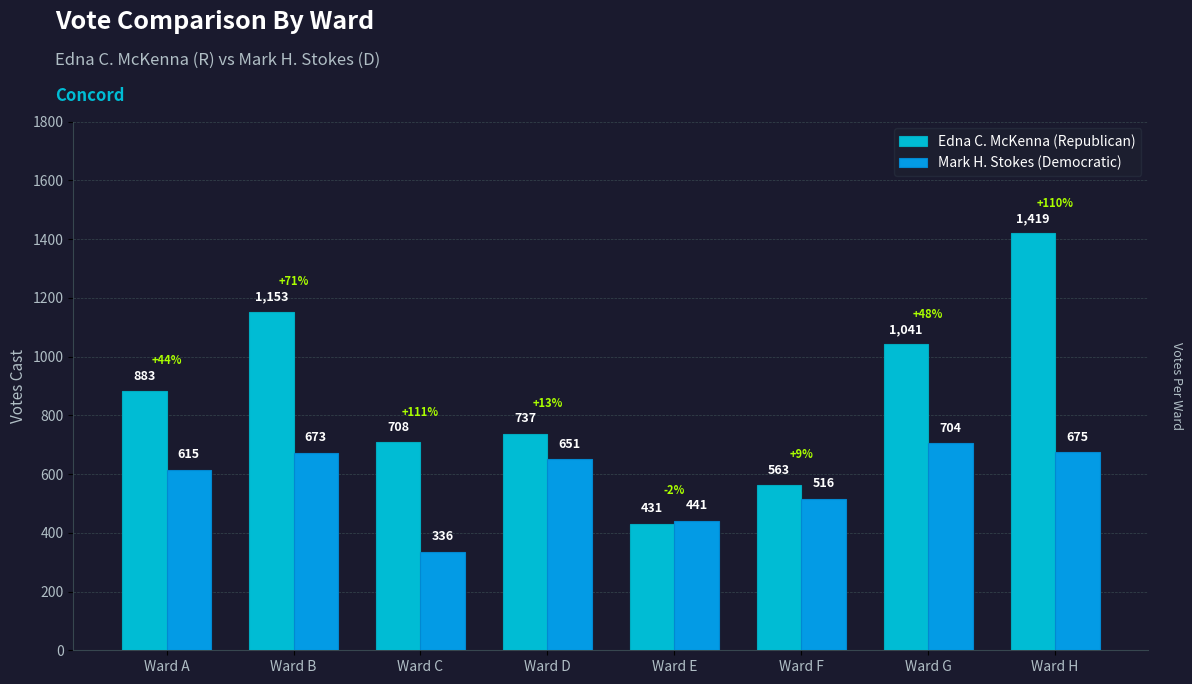

What is the value of the Mark H. Stokes (Democratic) bar at the 5th from the left?

441